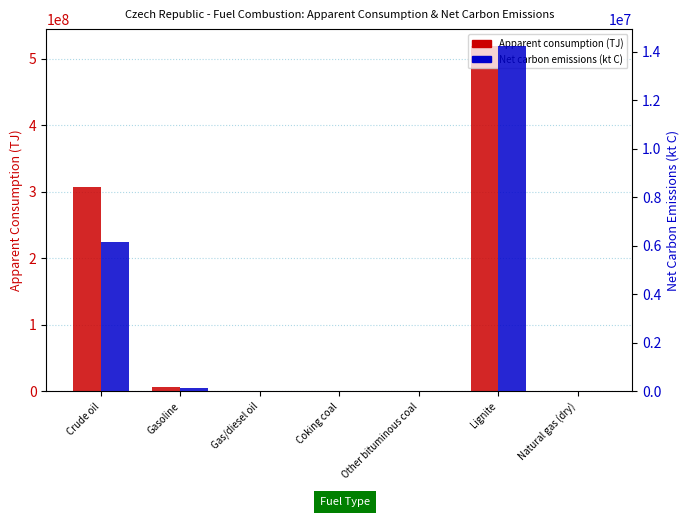

Is it true that Apparent consumption (TJ) equals 404305.4 at Natural gas (dry)?

False